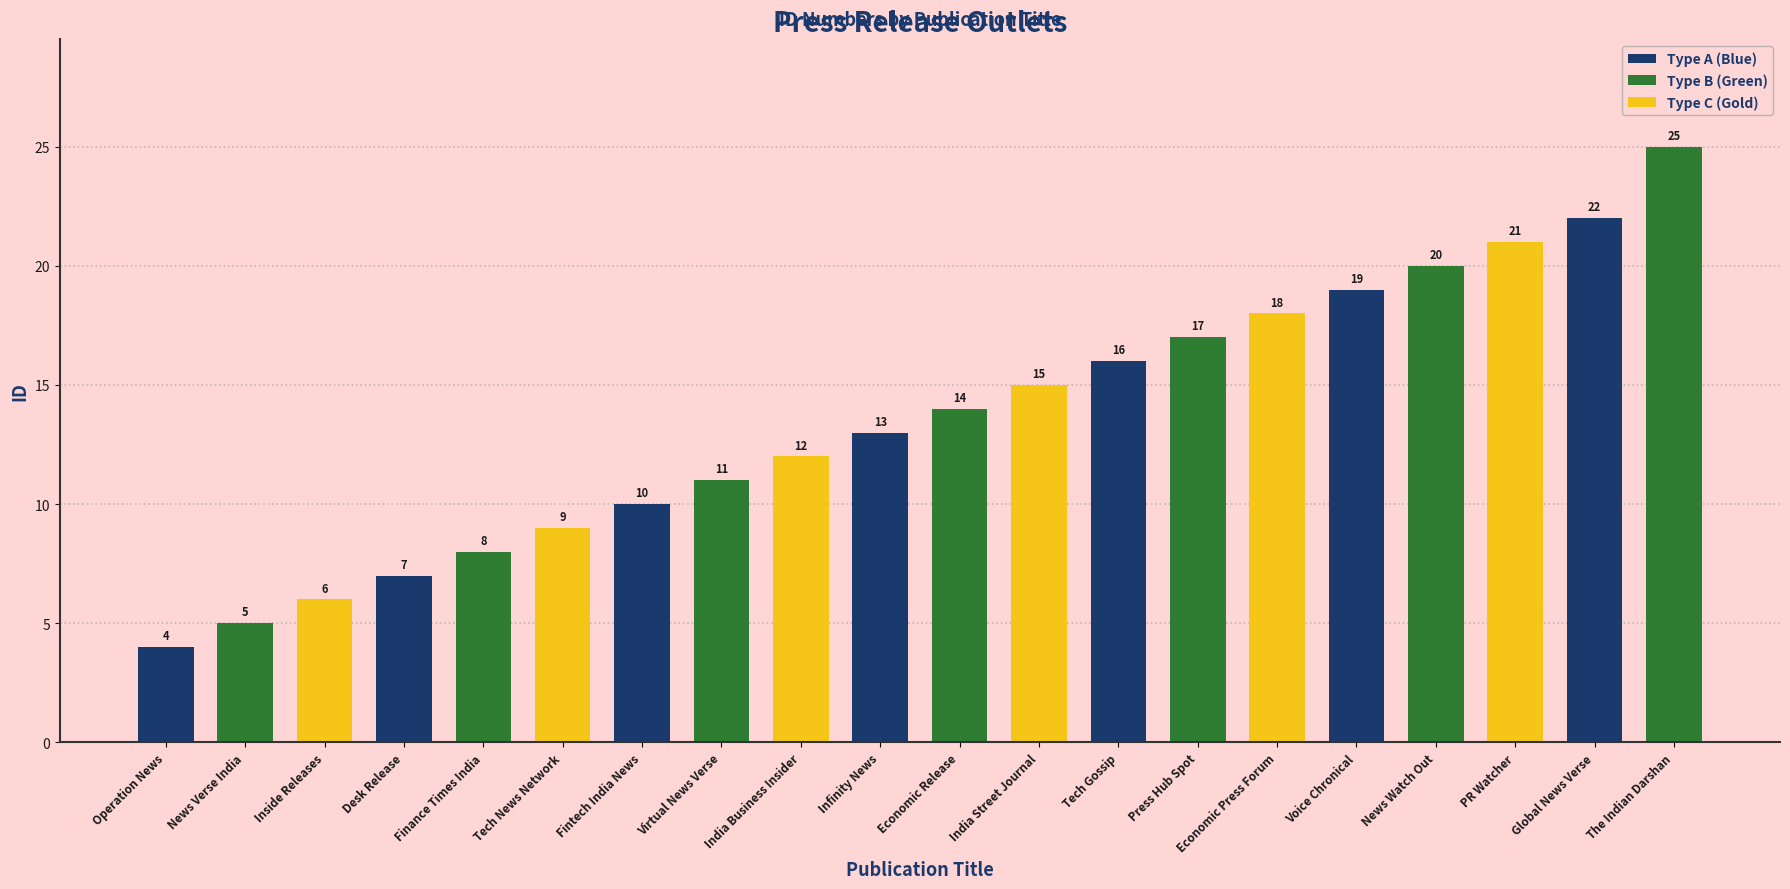

What is the change in value from Inside Releases to Infinity News?

+7